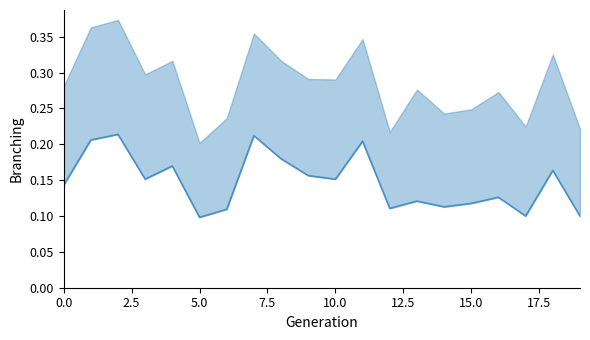

Reading left to right, what are all the values shown in this chart?

0.1	0.2	0.2	0.2	0.2	0.1	0.1	0.2	0.2	0.2	0.2	0.2	0.1	0.1	0.1	0.1	0.1	0.1	0.2	0.1